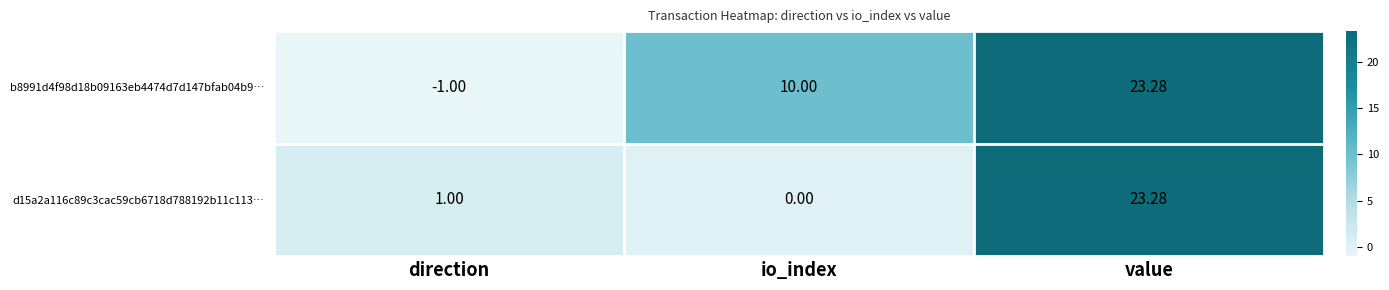

Where is d15a2a116c89c3cac59cb6718d788192b11c113… nearest to the value 11?

direction